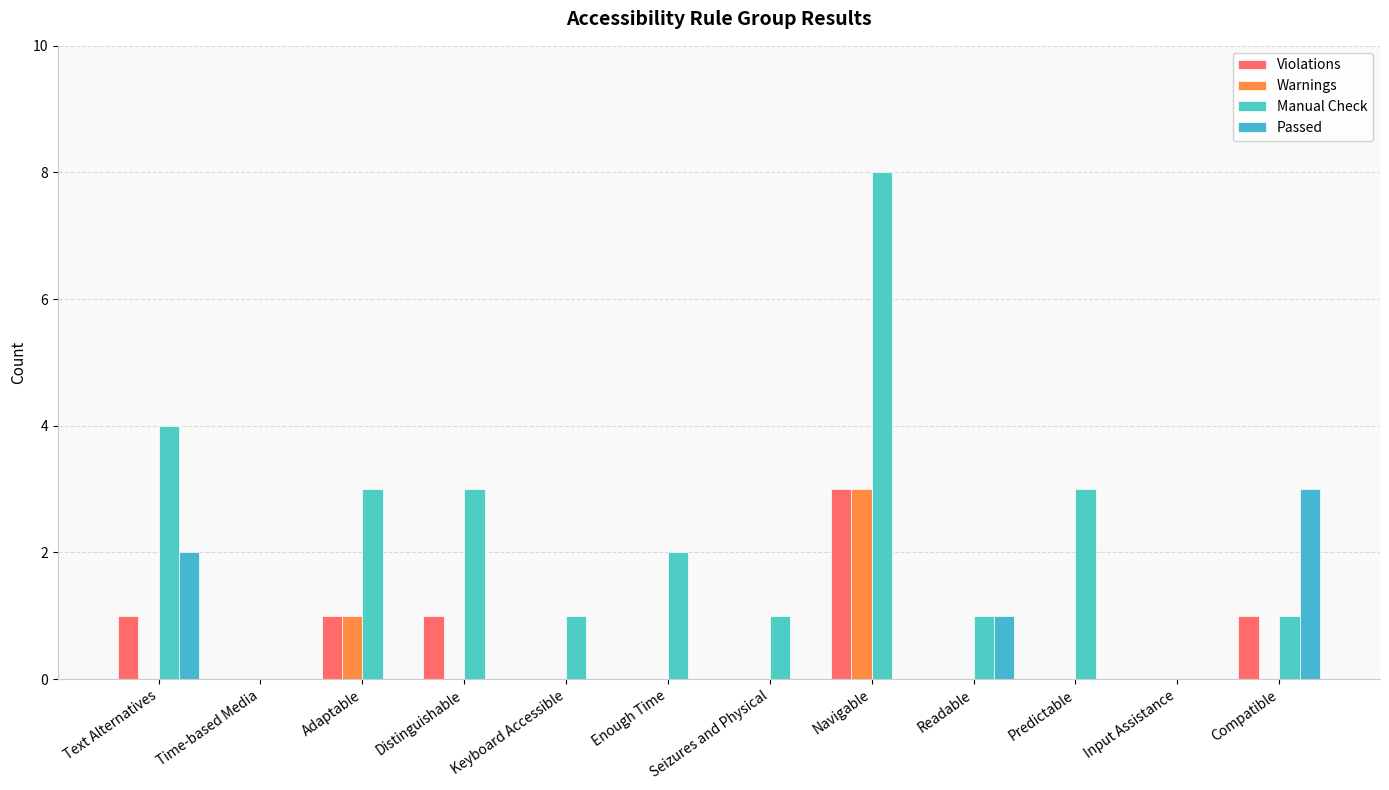

The Passed series shows 0 at Enough Time. True or false?

True